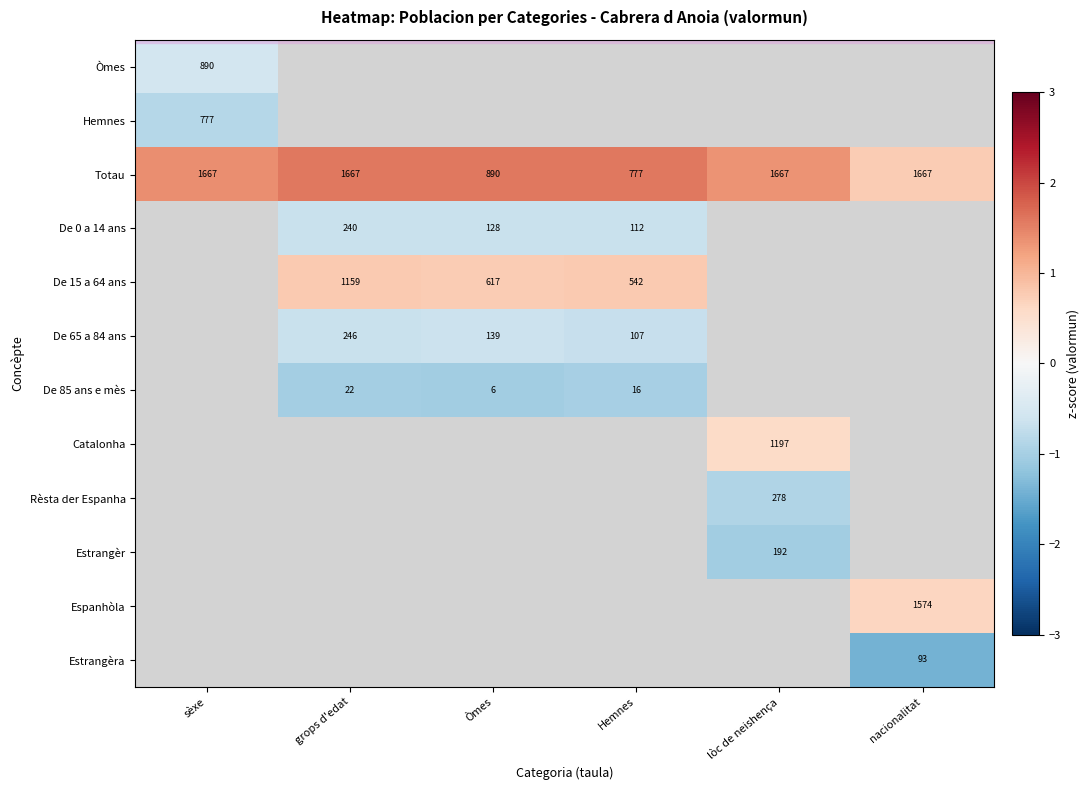

Is the value of Totau at Hemnes greater than the value of De 15 a 64 ans at Òmes?

Yes